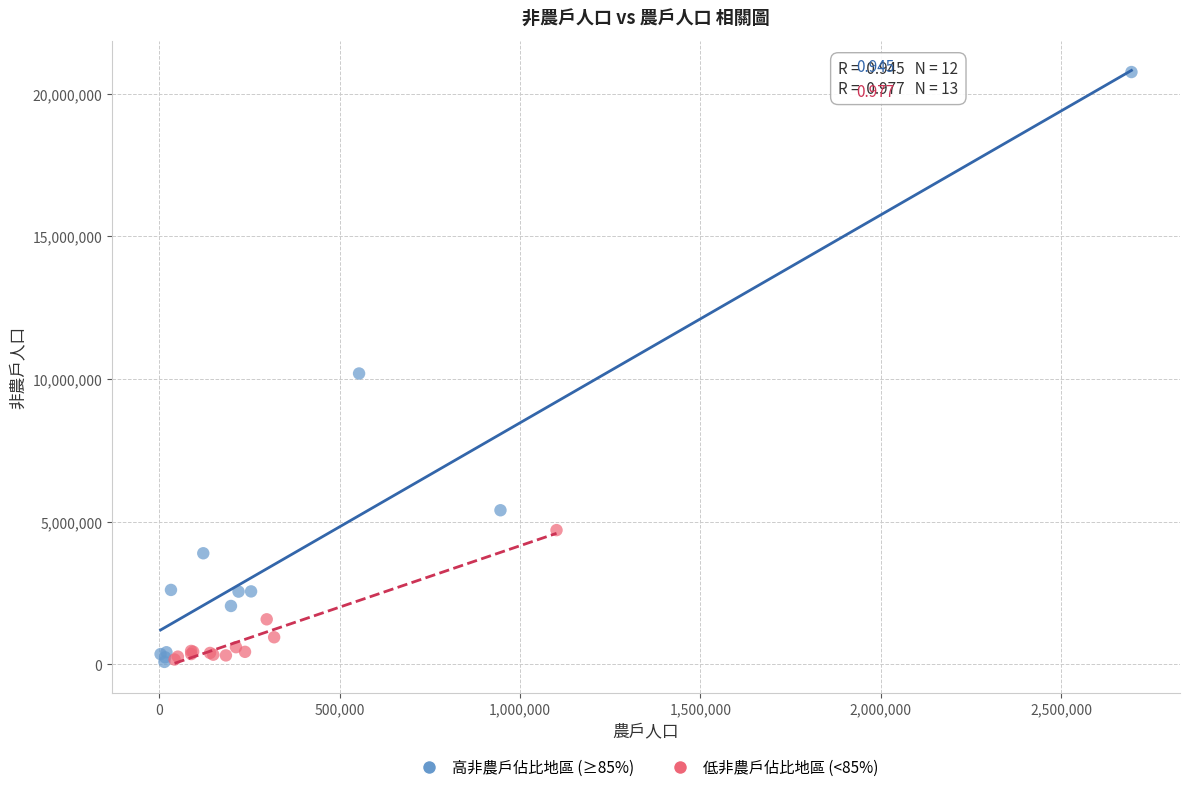

Which series has the widest spread of Y values?

高非農戶佔比地區 (≥85%)